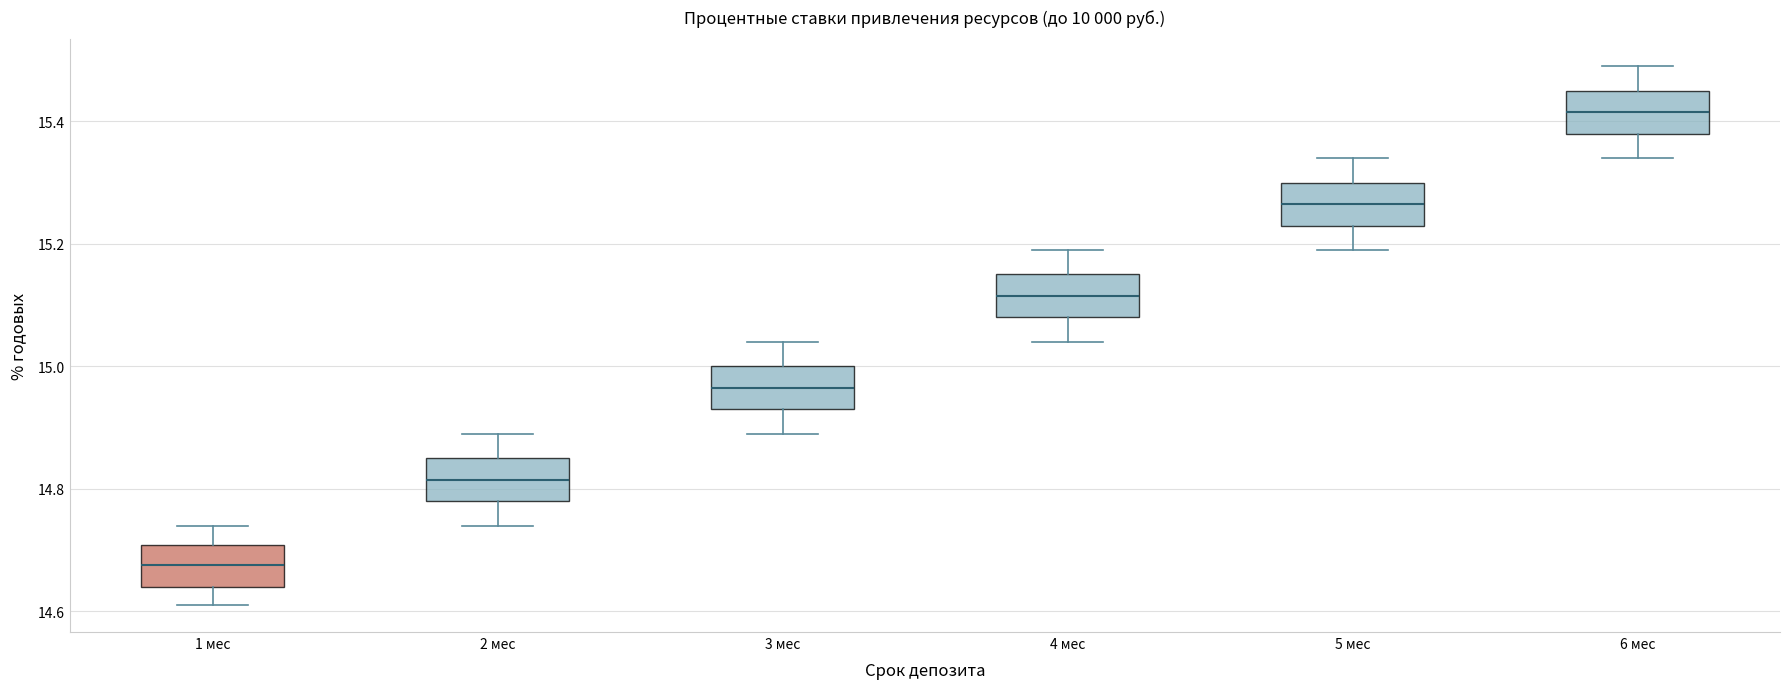

Reading left to right, transcribe this box plot: for each box, give where its median line is, the range the box spans, and where its two whiskers end, as read against the y-axis. The values are not printed on the chart, so give them approximately, as read against the axis.

1 мес: median 14.68, box 14.64 to 14.70, whiskers 14.62 to 14.74
2 мес: median 14.82, box 14.78 to 14.86, whiskers 14.74 to 14.90
3 мес: median 14.96, box 14.94 to 15.00, whiskers 14.90 to 15.04
4 мес: median 15.12, box 15.08 to 15.16, whiskers 15.04 to 15.20
5 мес: median 15.26, box 15.24 to 15.30, whiskers 15.20 to 15.34
6 мес: median 15.42, box 15.38 to 15.46, whiskers 15.34 to 15.50